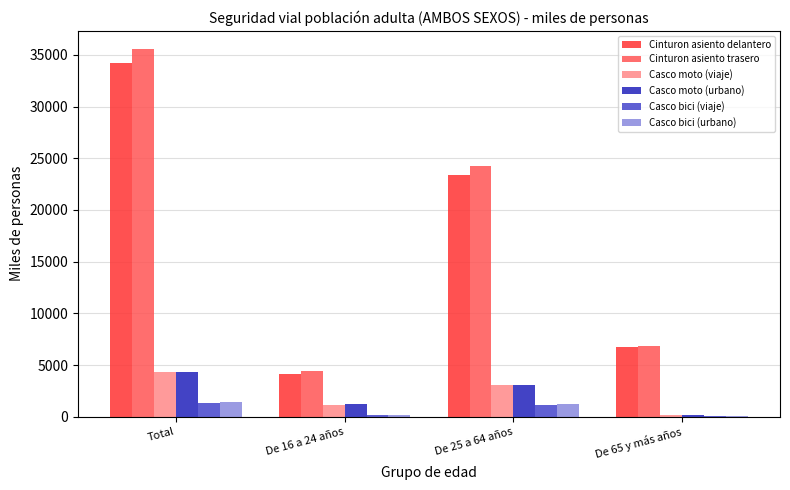

What is the total value across all series at De 25 a 64 años?

56012.4